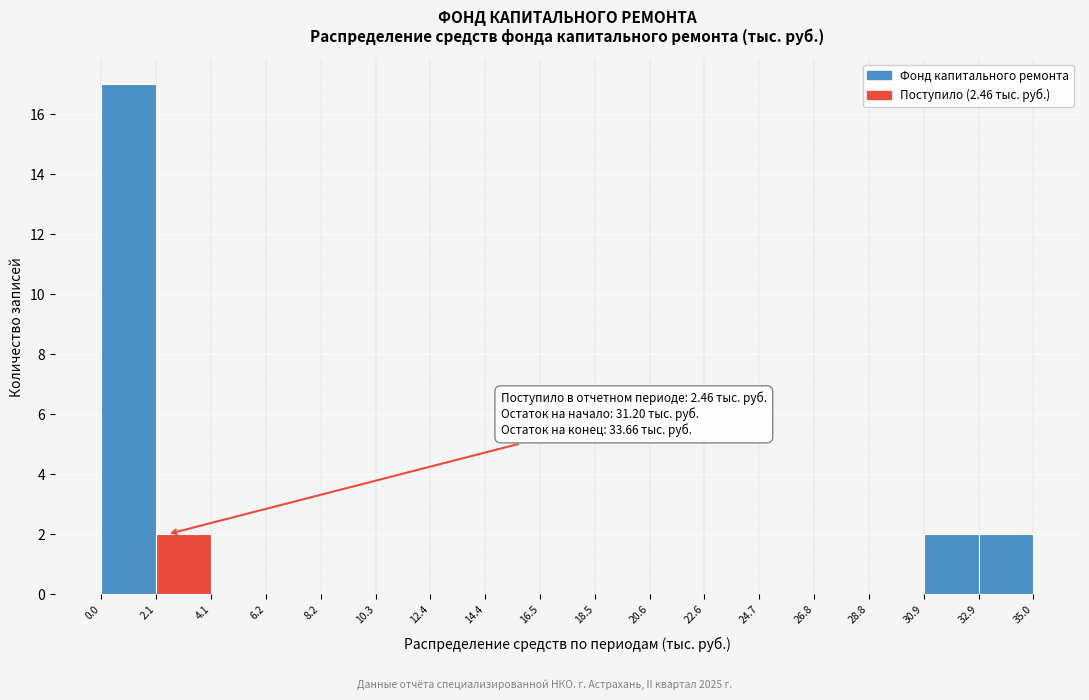

Over which range of the x-axis is the bar tallest?

0.0 to 2.1